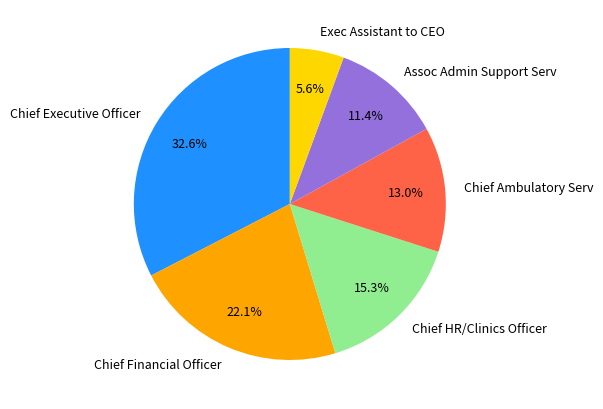

To the nearest percent, what percentage of the pie is Assoc Admin Support Serv?

11%